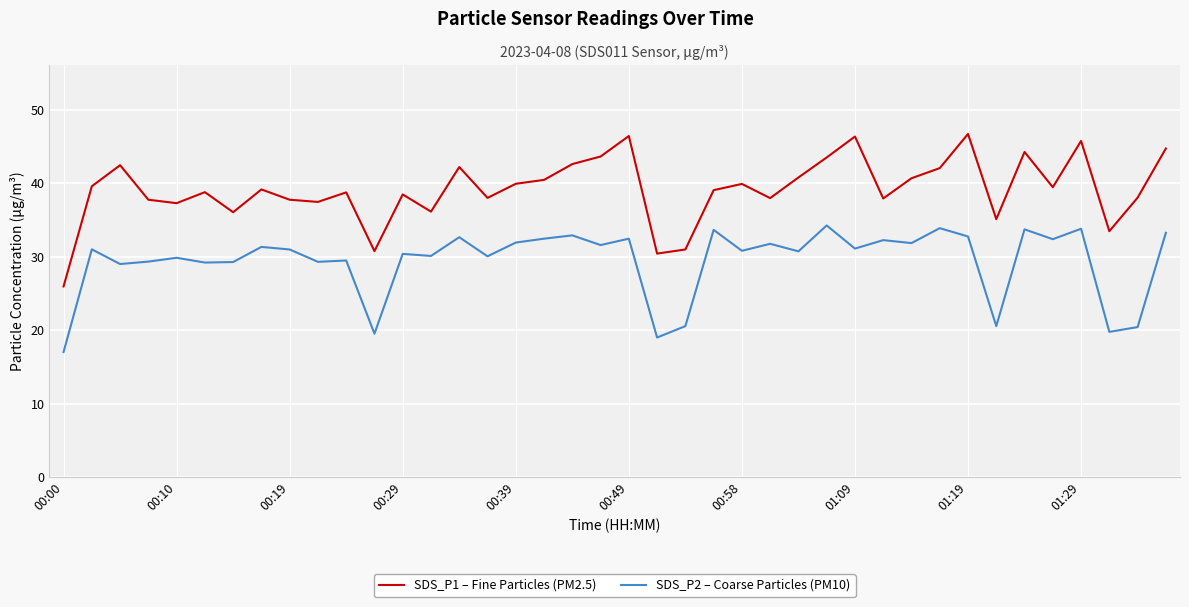

What is the greatest value displayed?

46.7